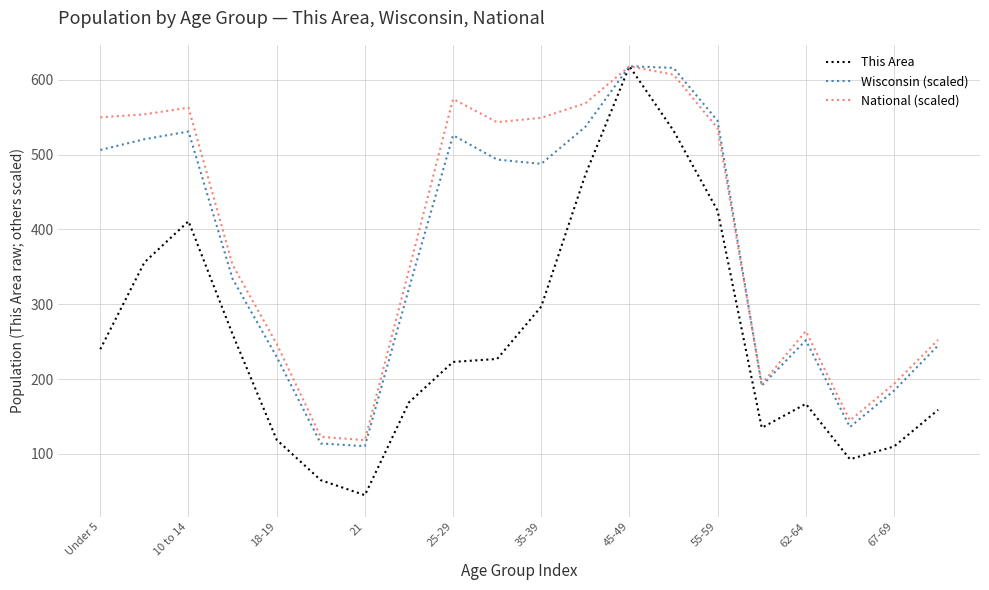

How many lines are shown in the chart?

3